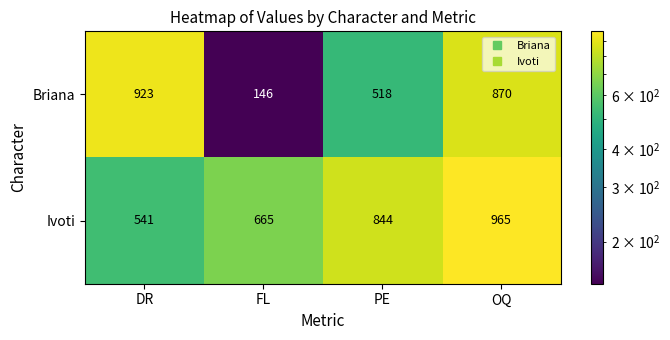

Which label corresponds to the smallest value in the chart?

FL